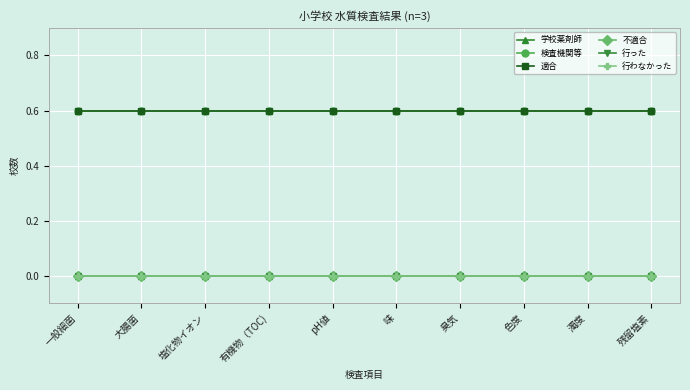

True or false: 不適合 and 学校薬剤師 intersect in this chart.

False